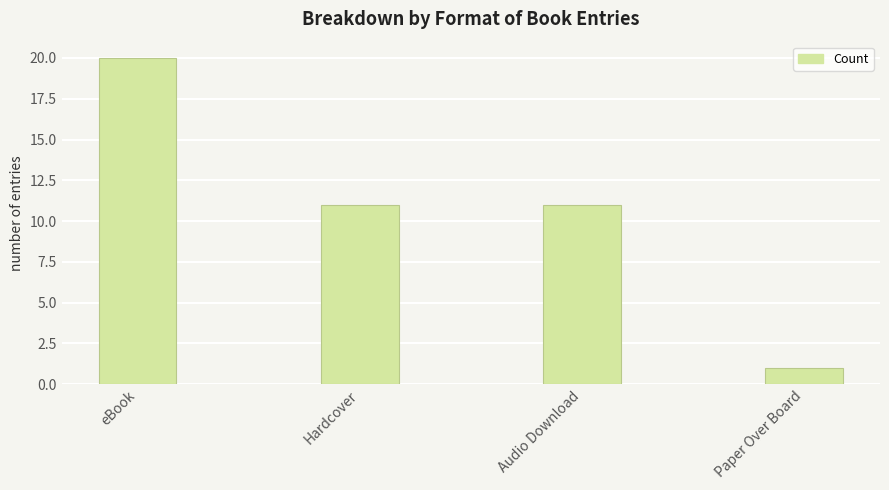

How many categories are shown in the chart?

4